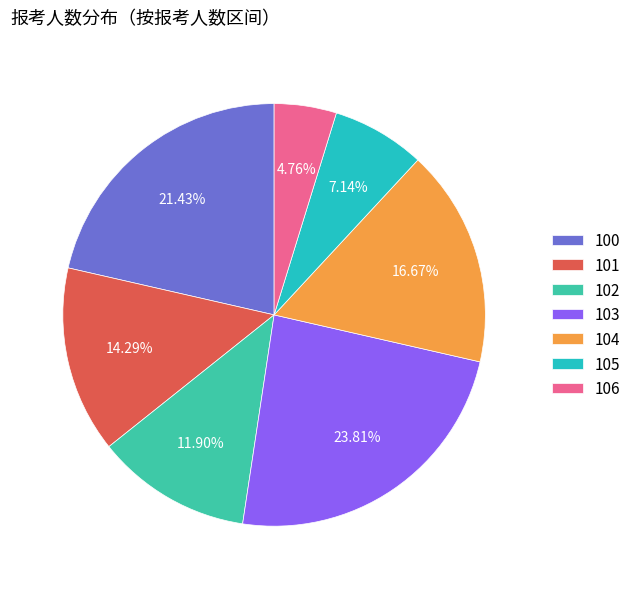

True or false: 102 accounts for 29% of the total.

False